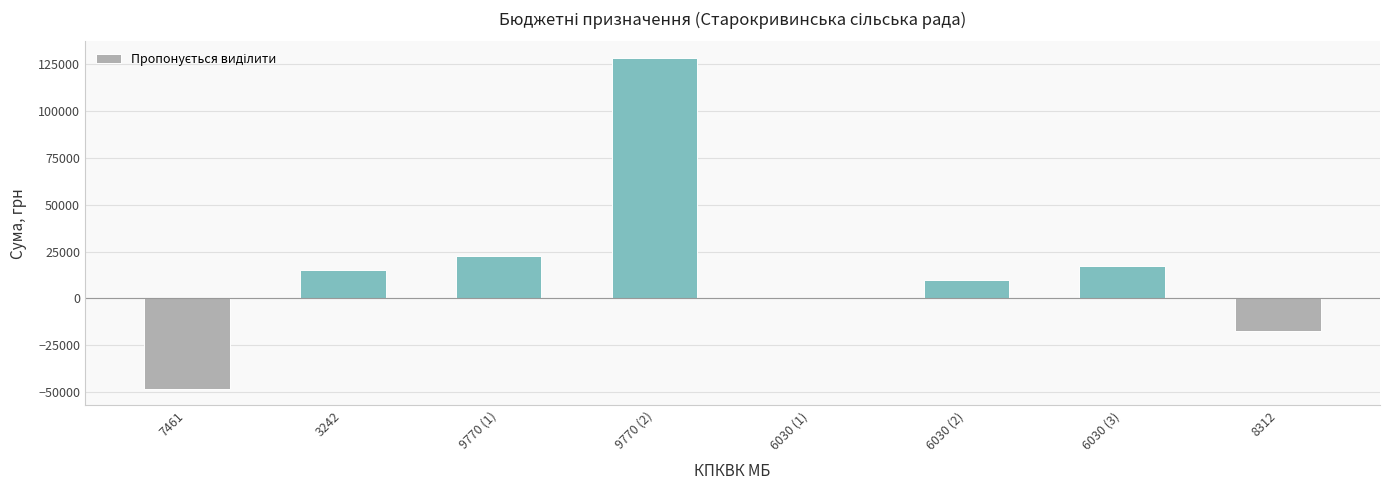

Between 9770 (1) and 3242, which is larger?

9770 (1)